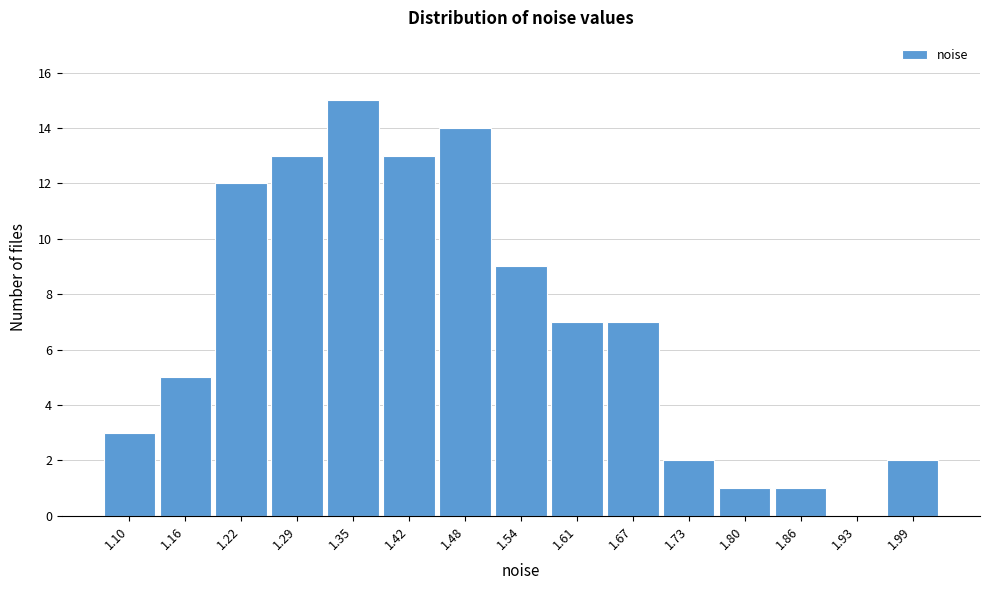

Reading left to right, extract all data points from this chart.

1.10=3	1.16=5	1.22=12	1.29=13	1.35=15	1.42=13	1.48=14	1.54=9	1.61=7	1.67=7	1.73=2	1.80=1	1.86=1	1.93=0	1.99=2